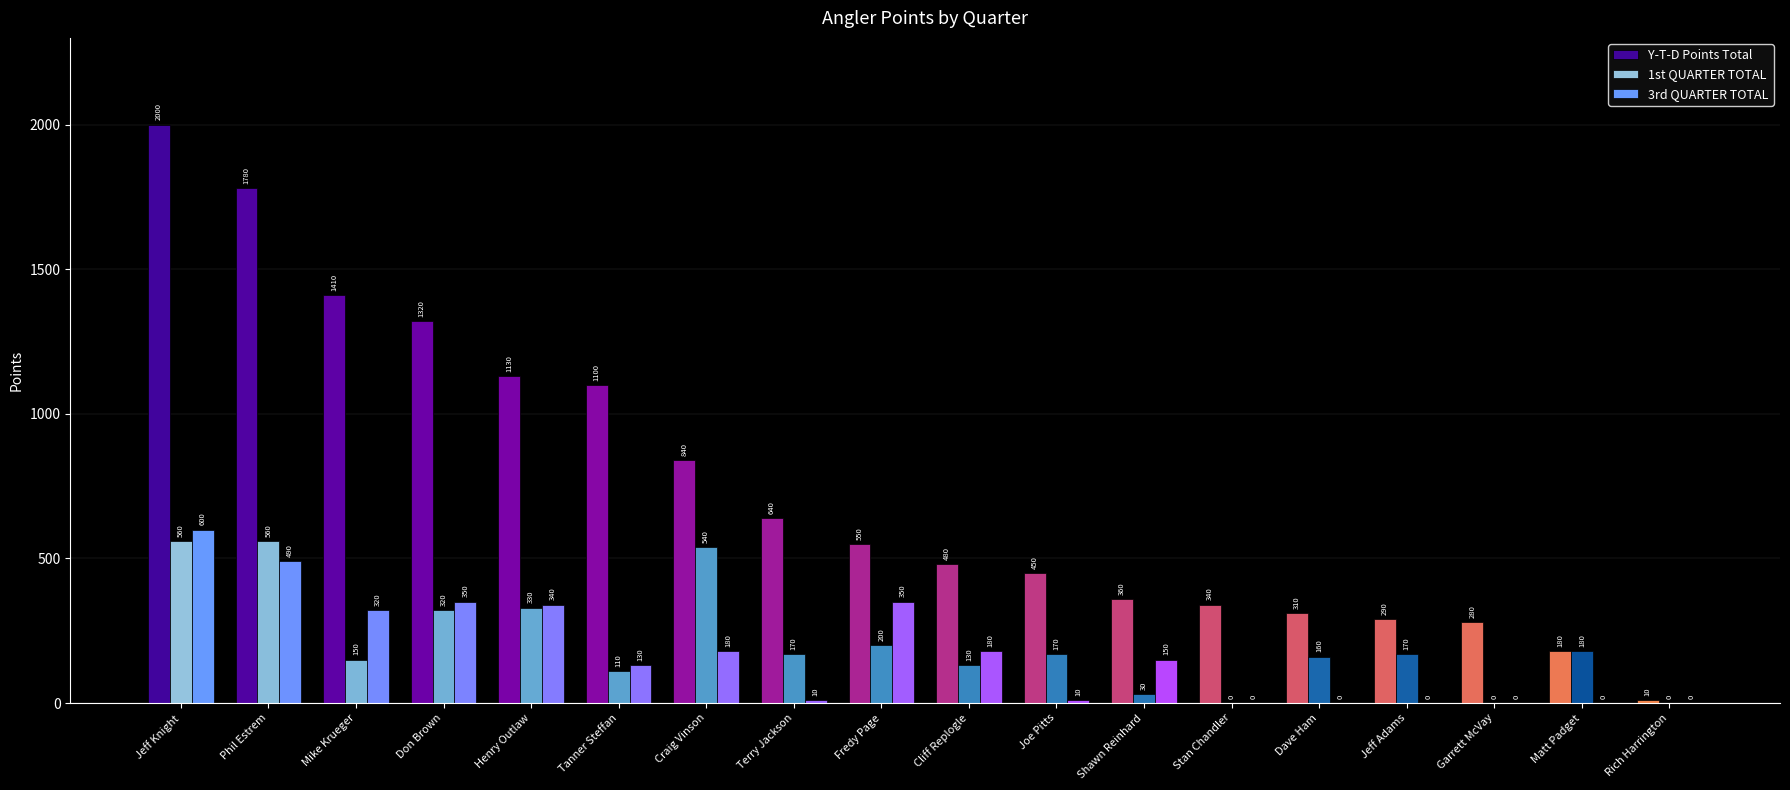

Reading left to right, what are all the values shown in this chart?

Y-T-D Points Total: 2000	1780	1410	1320	1130	1100	840	640	550	480	450	360	340	310	290	280	180	10
1st QUARTER TOTAL: 560	560	150	320	330	110	540	170	200	130	170	30	0	160	170	0	180	0
3rd QUARTER TOTAL: 600	490	320	350	340	130	180	10	350	180	10	150	0	0	0	0	0	0